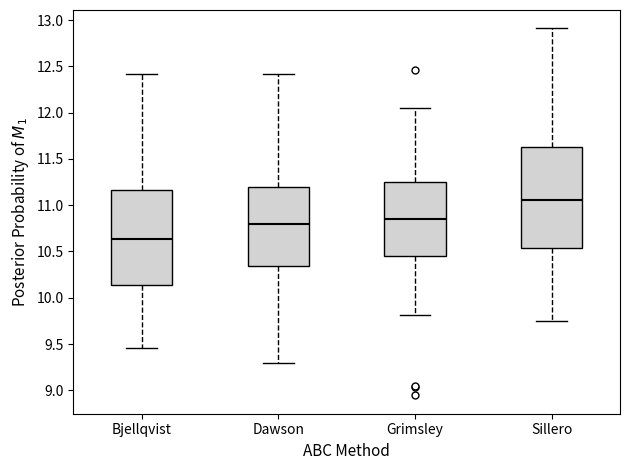

Reading left to right, read every box against the y-axis: the position of its median line, the range the box covers, and the ends of its whiskers. The values are not printed on the chart, so give them approximately, as read against the axis.

Bjellqvist: median 10.65, box 10.15 to 11.15, whiskers 9.45 to 12.40
Dawson: median 10.80, box 10.35 to 11.20, whiskers 9.30 to 12.40
Grimsley: median 10.85, box 10.45 to 11.25, whiskers 9.80 to 12.05
Sillero: median 11.05, box 10.55 to 11.65, whiskers 9.75 to 12.90